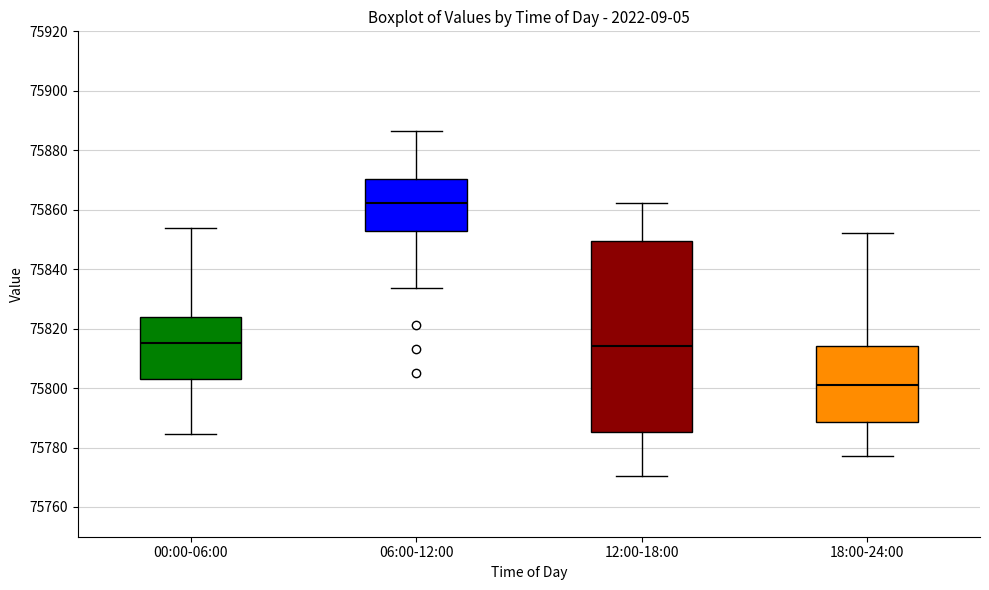

Which box's median line is the lowest?

18:00-24:00